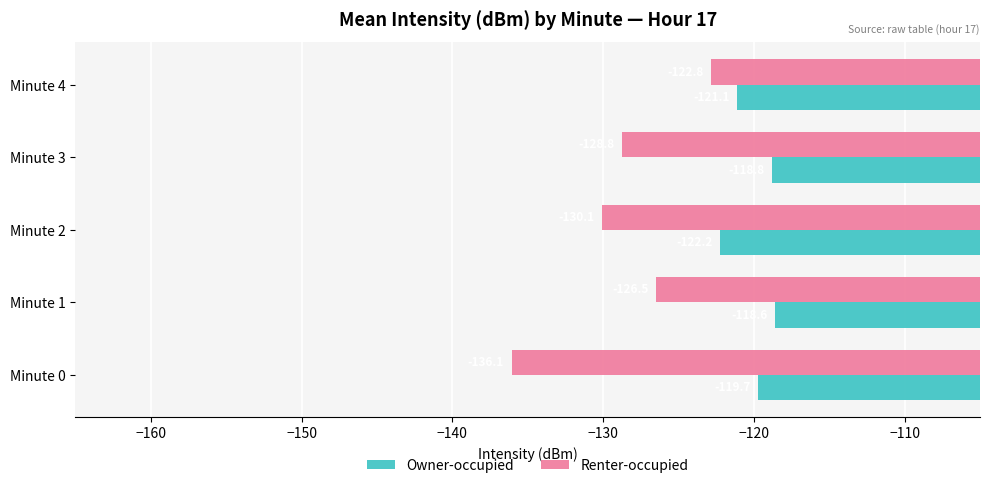

At how many categories does at least one series exceed -128?

5